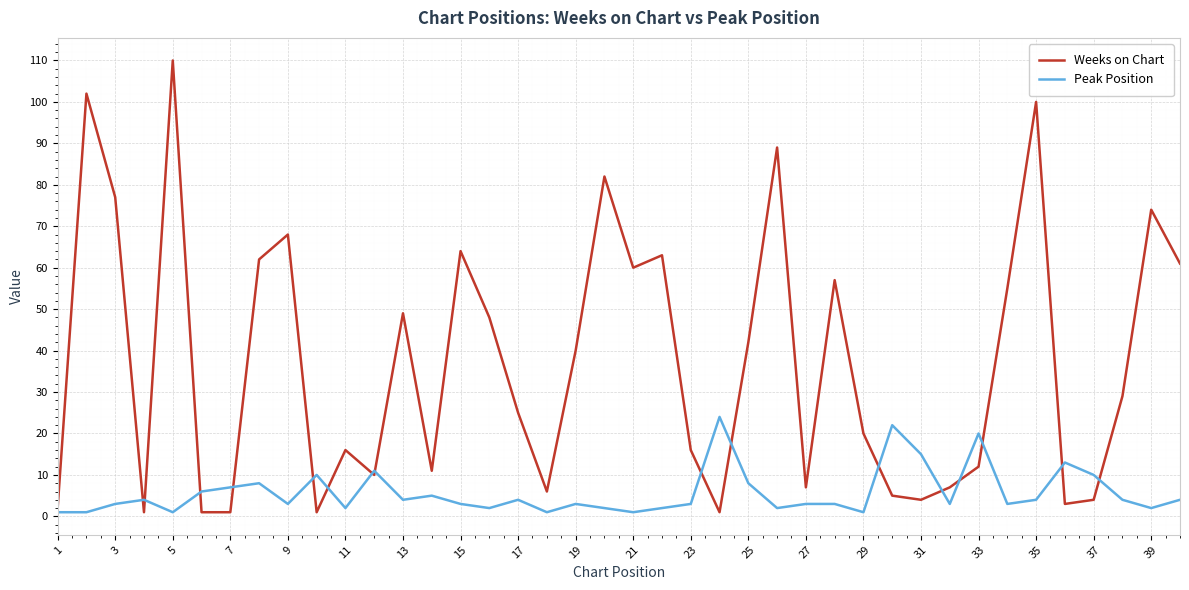

List the series in order of their peak value, highest first.

Weeks on Chart, Peak Position